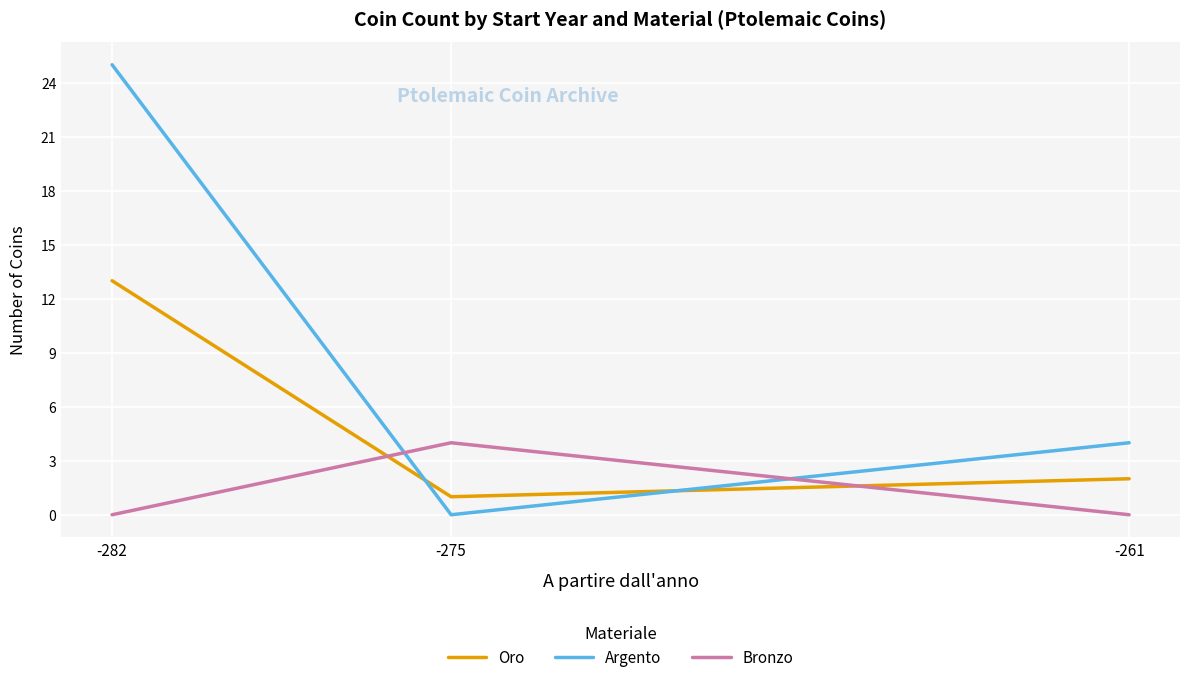

Reading left to right, extract all data points from this chart.

Oro: -282=13	-275=1	-261=2
Argento: -282=25	-275=0	-261=4
Bronzo: -282=0	-275=4	-261=0